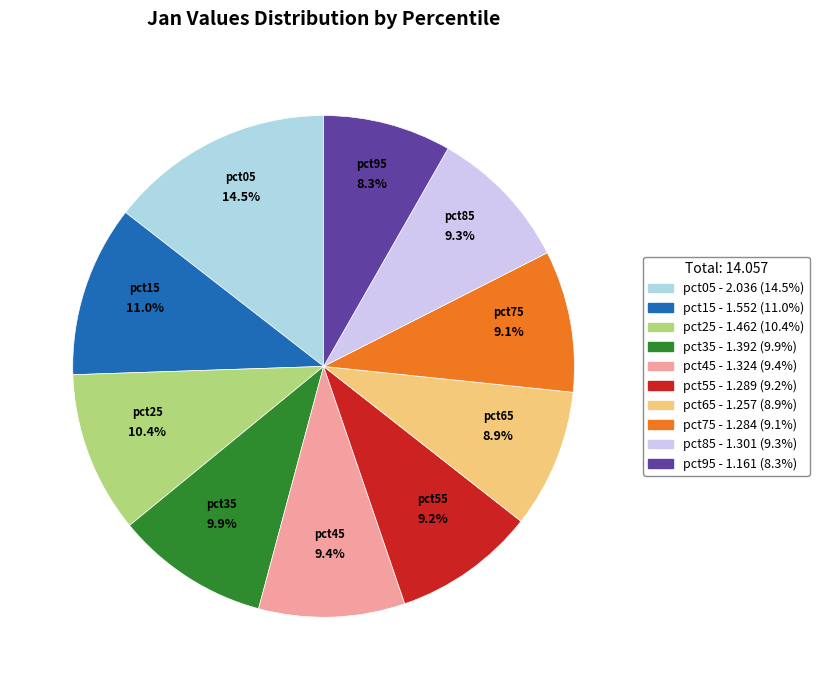

To the nearest percent, what is the difference between the largest and smallest slice percentages?

6%